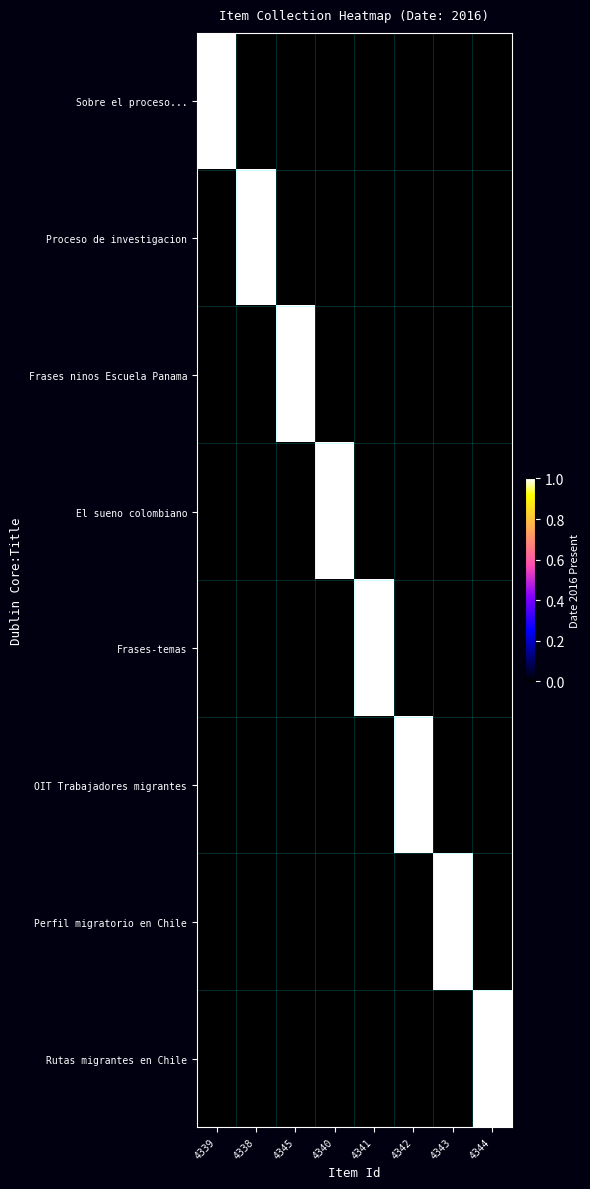

Which category has the lowest value across all series?

4338